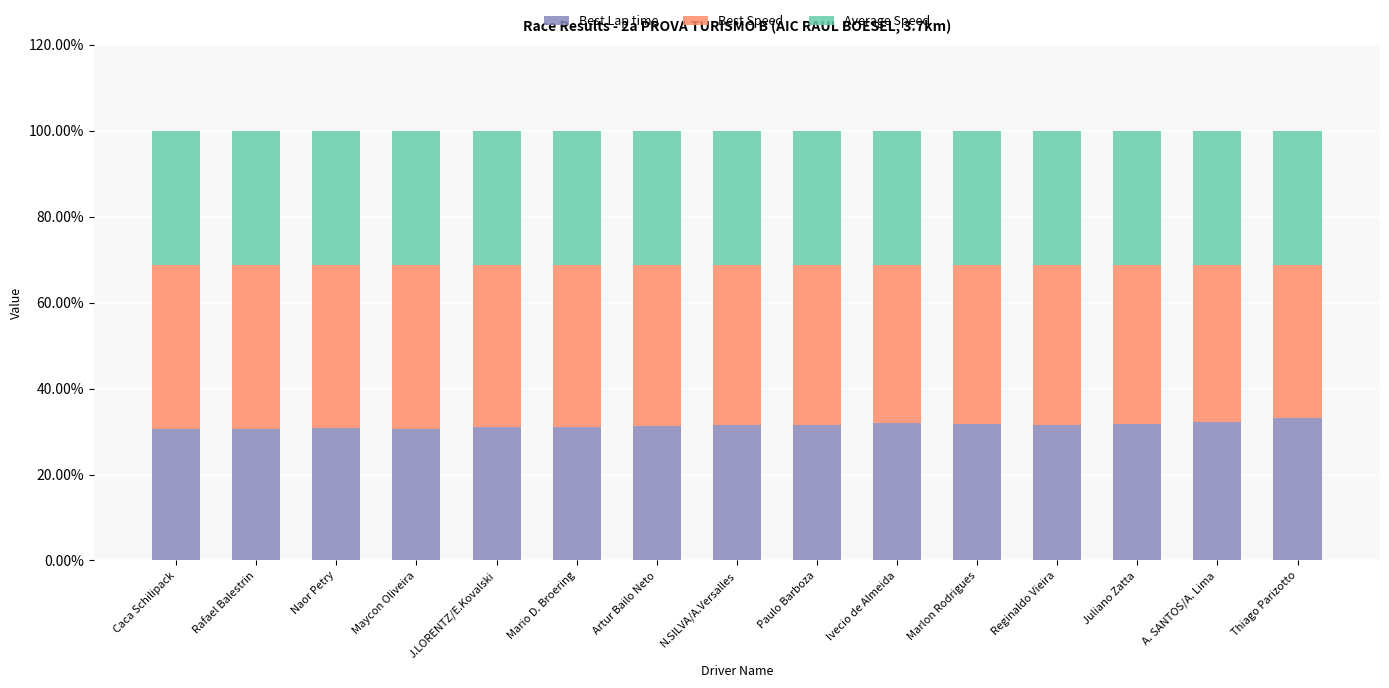

The Best Lap time series shows 53.4 at Maycon Oliveira. True or false?

False